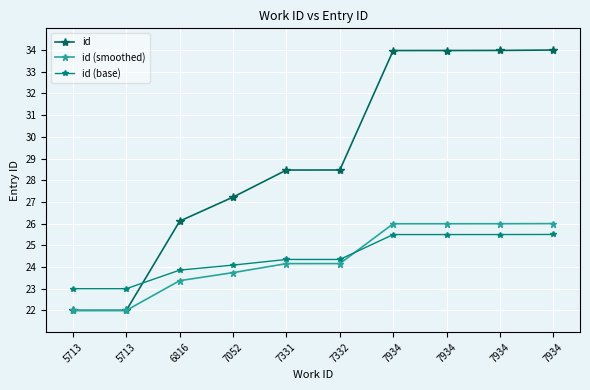

Is it true that id (smoothed) equals 22.0 at 5713?

True